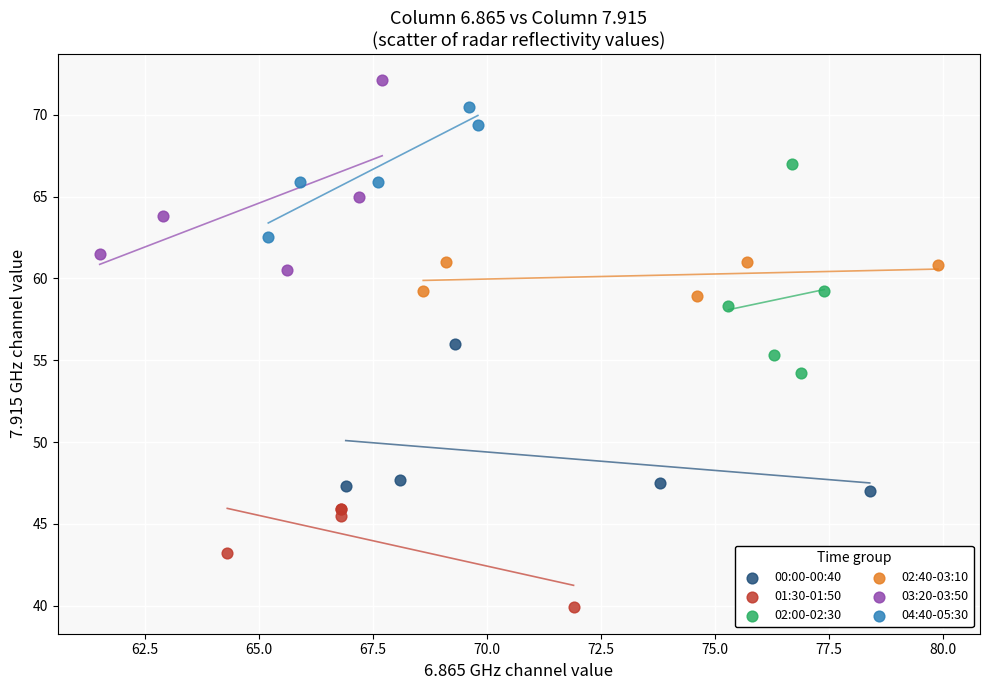

Which series reaches the minimum Y coordinate?

01:30-01:50